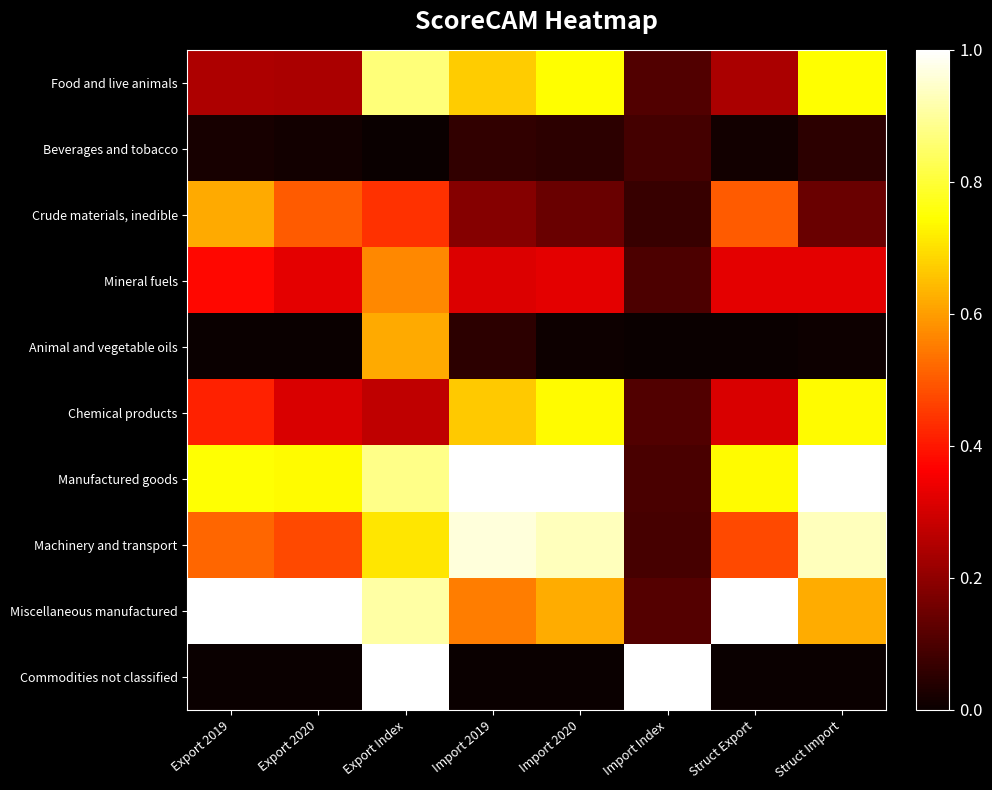

Reading left to right, extract all data points from this chart.

Food and live animals: Export 2019=0.2	Export 2020=0.2	Export Index=0.9	Import 2019=0.7	Import 2020=0.7	Import Index=0.1	Struct Export=0.2	Struct Import=0.7
Beverages and tobacco: Export 2019=0.0	Export 2020=0.0	Export Index=0.0	Import 2019=0.1	Import 2020=0.1	Import Index=0.1	Struct Export=0.0	Struct Import=0.1
Crude materials, inedible: Export 2019=0.6	Export 2020=0.5	Export Index=0.4	Import 2019=0.2	Import 2020=0.1	Import Index=0.1	Struct Export=0.5	Struct Import=0.1
Mineral fuels: Export 2019=0.4	Export 2020=0.3	Export Index=0.6	Import 2019=0.3	Import 2020=0.3	Import Index=0.1	Struct Export=0.3	Struct Import=0.3
Animal and vegetable oils: Export 2019=0.0	Export 2020=0.0	Export Index=0.6	Import 2019=0.1	Import 2020=0.0	Import Index=0.0	Struct Export=0.0	Struct Import=0.0
Chemical products: Export 2019=0.4	Export 2020=0.3	Export Index=0.3	Import 2019=0.7	Import 2020=0.7	Import Index=0.1	Struct Export=0.3	Struct Import=0.7
Manufactured goods: Export 2019=0.7	Export 2020=0.7	Export Index=0.9	Import 2019=1.0	Import 2020=1.0	Import Index=0.1	Struct Export=0.7	Struct Import=1.0
Machinery and transport: Export 2019=0.5	Export 2020=0.5	Export Index=0.7	Import 2019=1.0	Import 2020=0.9	Import Index=0.1	Struct Export=0.5	Struct Import=0.9
Miscellaneous manufactured: Export 2019=1.0	Export 2020=1.0	Export Index=0.9	Import 2019=0.6	Import 2020=0.6	Import Index=0.1	Struct Export=1.0	Struct Import=0.6
Commodities not classified: Export 2019=0.0	Export 2020=0.0	Export Index=1.0	Import 2019=0.0	Import 2020=0.0	Import Index=1.0	Struct Export=0.0	Struct Import=0.0